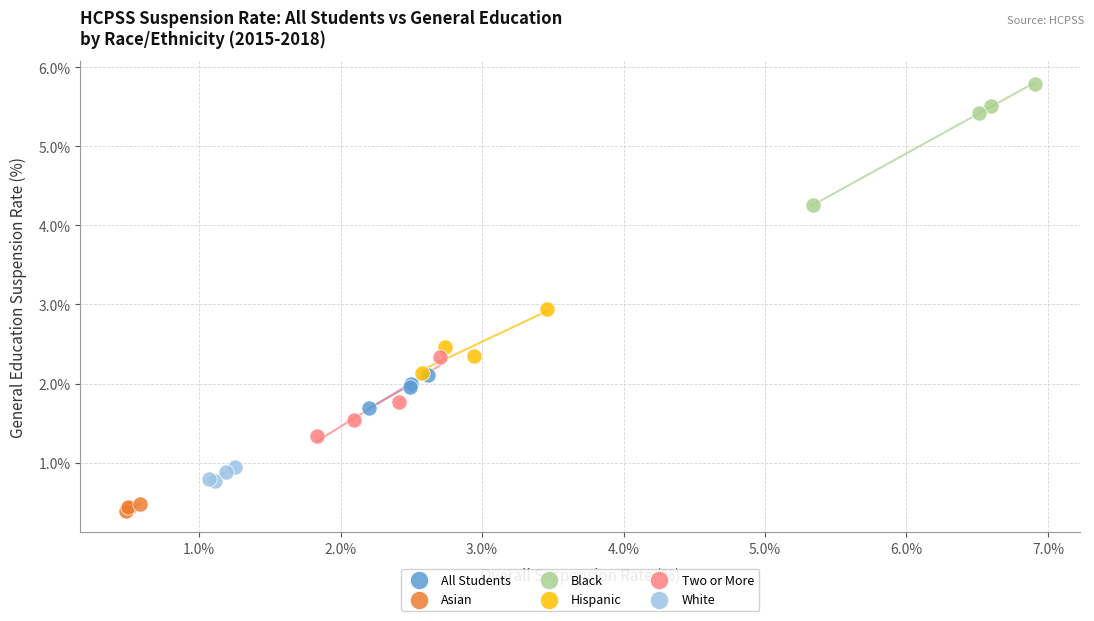

Which series reaches the minimum Y coordinate?

Asian